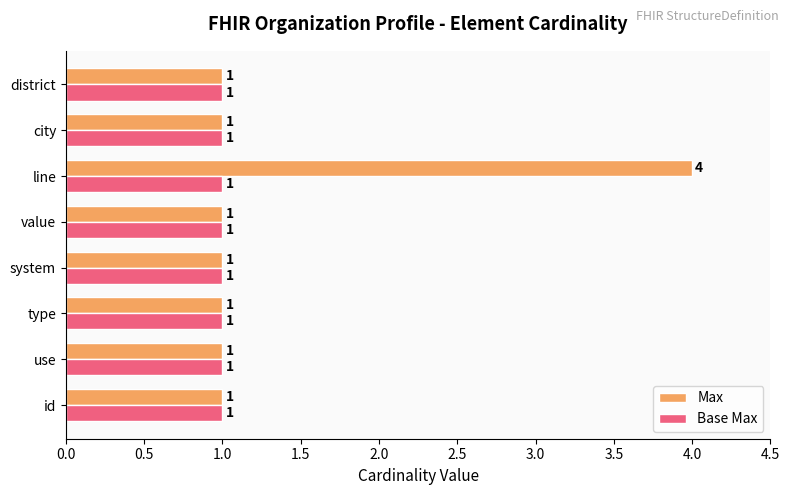

Which series has the largest range (max minus min)?

Max